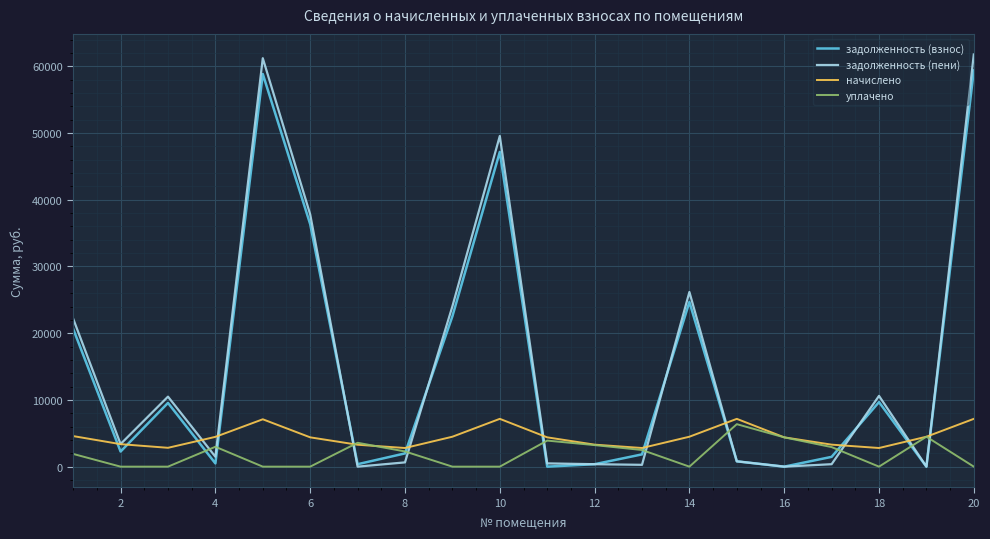

How many lines are shown in the chart?

4